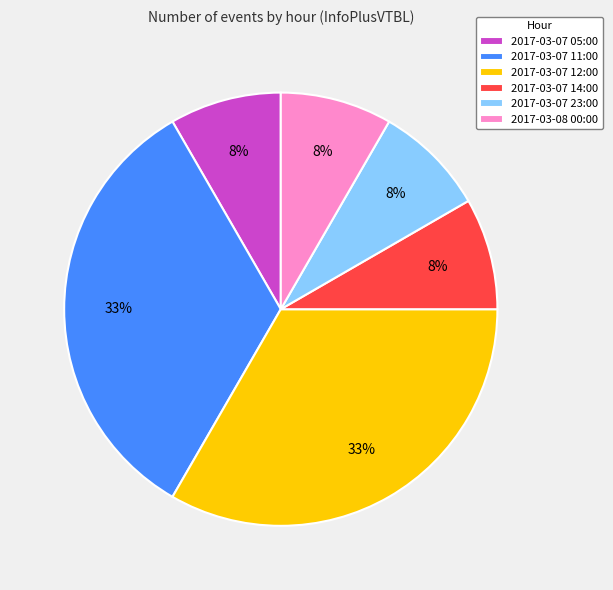

Is it true that 2017-03-07 12:00 is 45% of the pie?

False